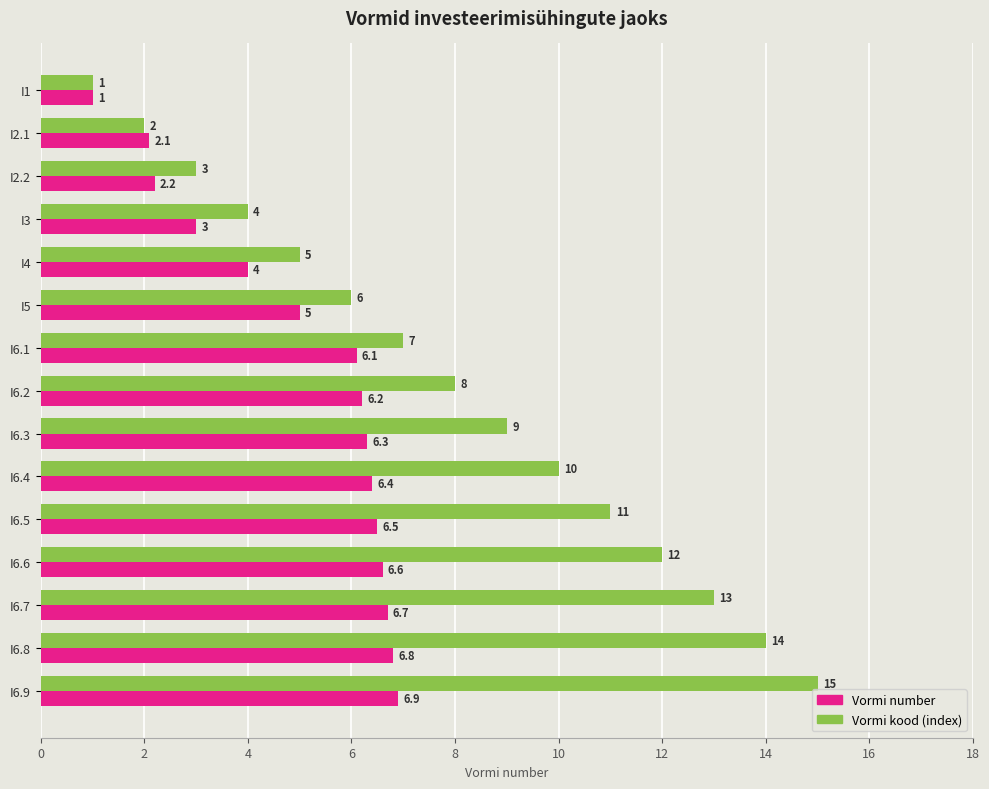

The Vormi kood (index) series shows 20.3 at I6.9. True or false?

False